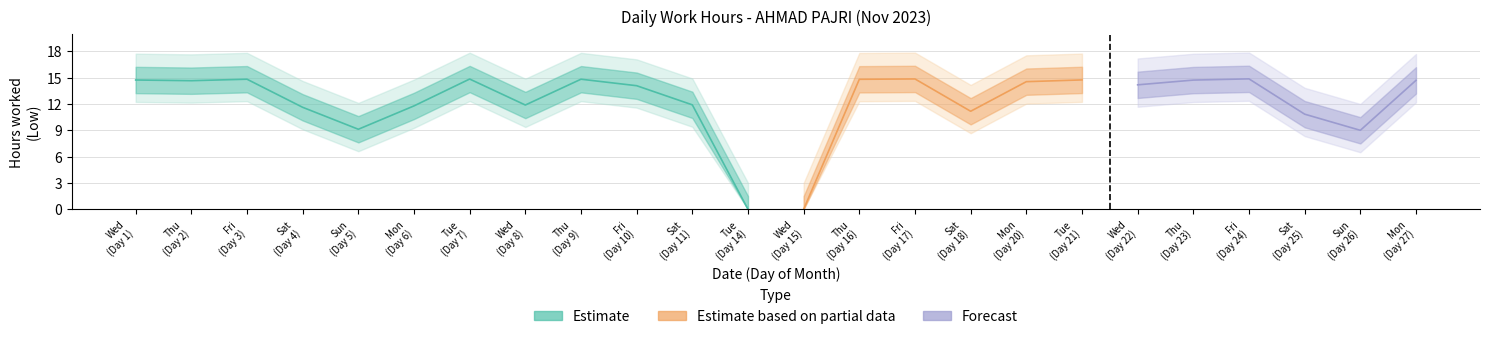

Does the chart have visible grid lines?

Yes